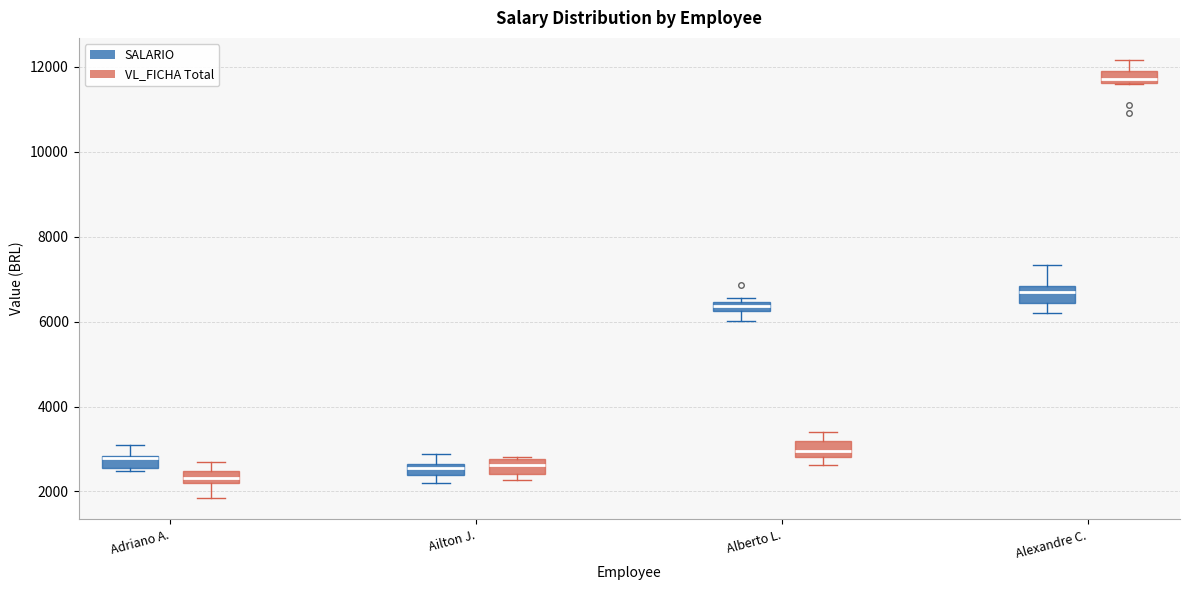

Where is the lower edge of the box for Alberto L. (VL_FICHA Total) on the y-axis? The values are not printed on the chart, so give them approximately, as read against the axis.

2800